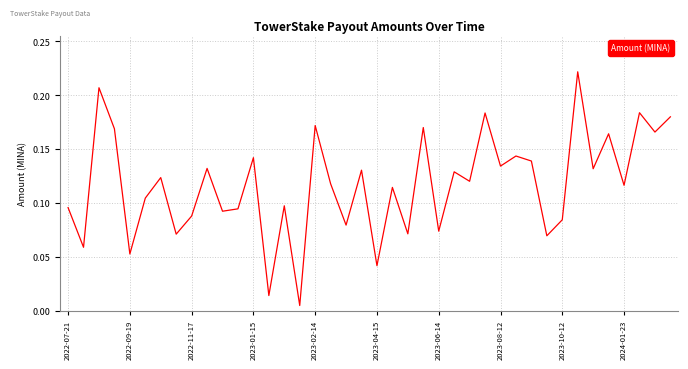

How many series are shown in this chart?

1